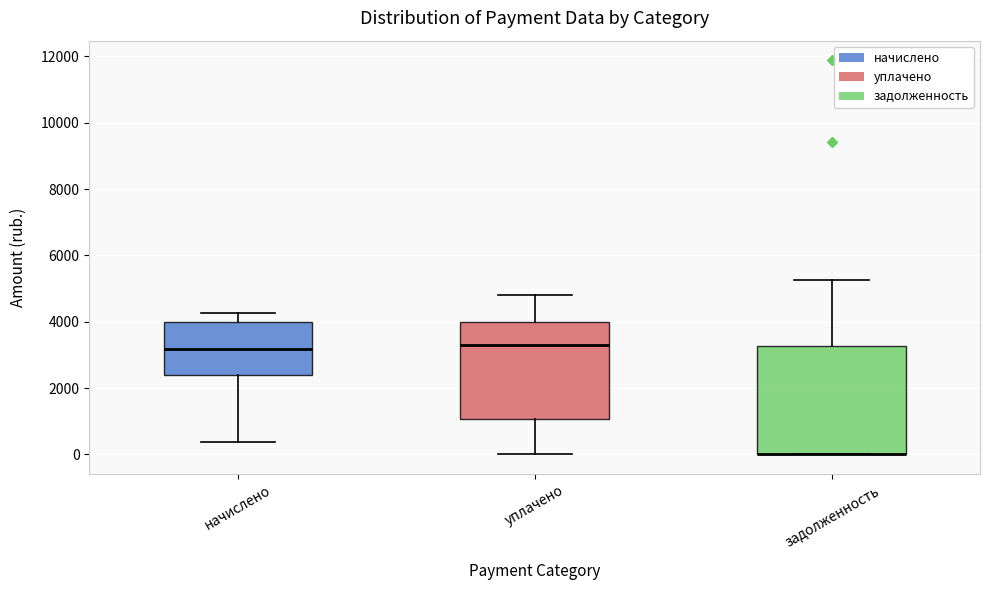

Reading left to right, transcribe this box plot: for each box, give where its median line is, the range the box spans, and where its two whiskers end, as read against the y-axis. The values are not printed on the chart, so give them approximately, as read against the axis.

начислено: median 3200, box 2400 to 4000, whiskers 400 to 4200
уплачено: median 3200, box 1000 to 4000, whiskers 0 to 4800
задолженность: median 0 (drawn on the box's lower edge), box 0 to 3200, whiskers 0 to 5200